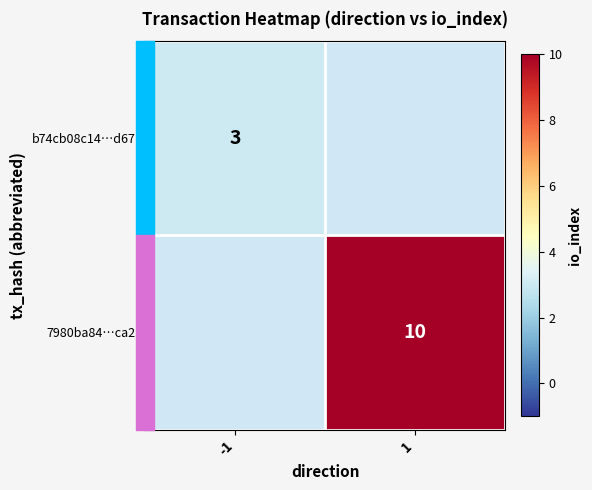

What is the smallest value displayed?

3.0